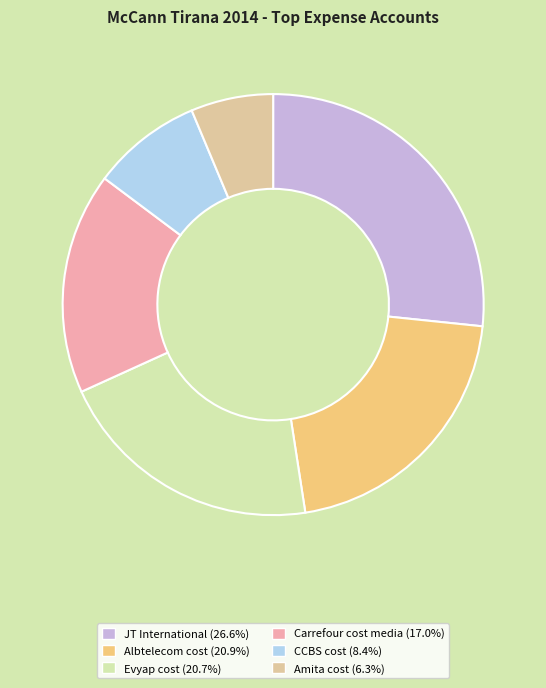

To the nearest percent, what is the difference between the CCBS cost and Albtelecom cost slice percentages?

12%